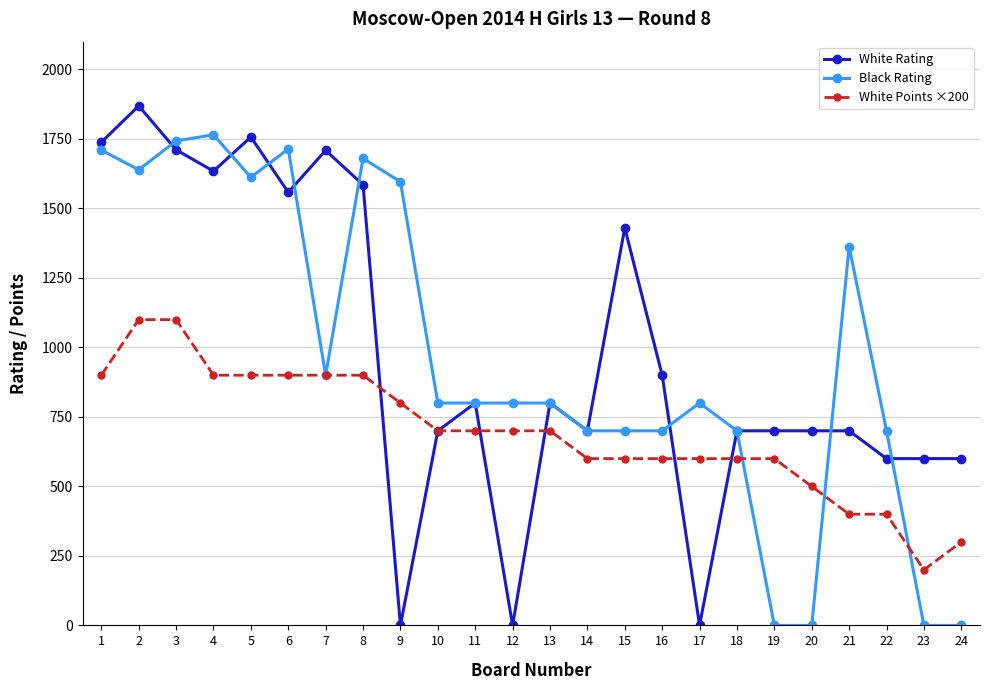

What is the spread (max minus min) of values at 6?

814